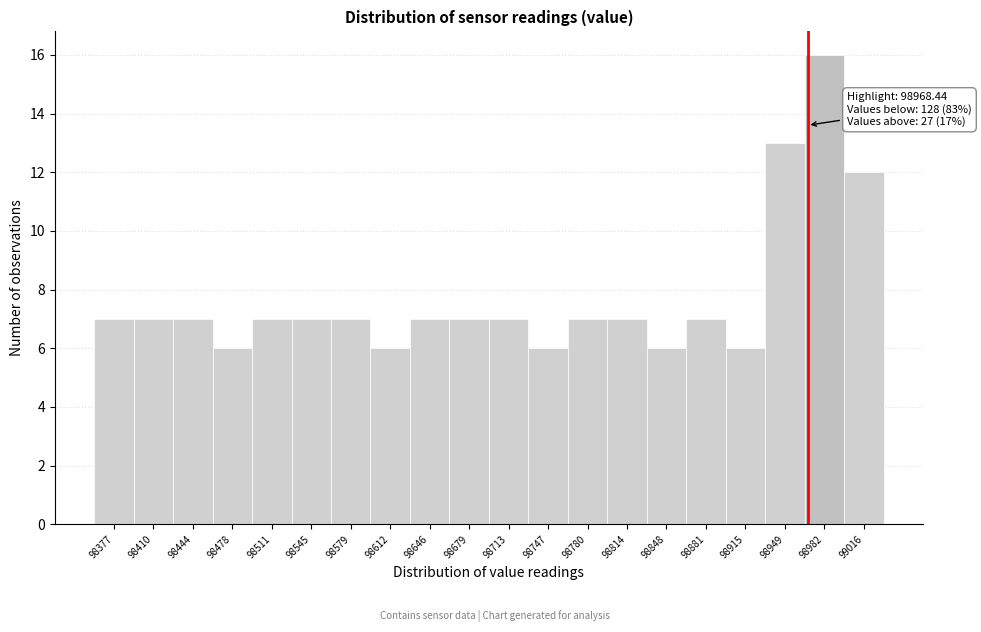

Over which range of the x-axis is the bar tallest?

98965 to 99000